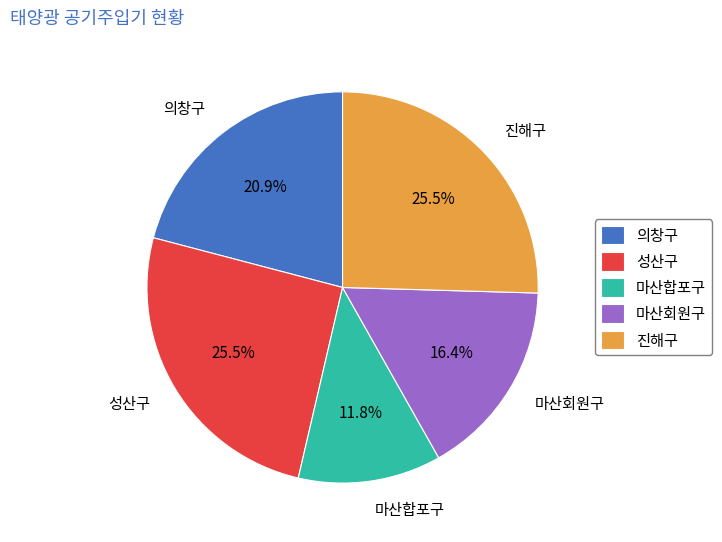

Combined, do 진해구 and 의창구 account for over 50%?

No